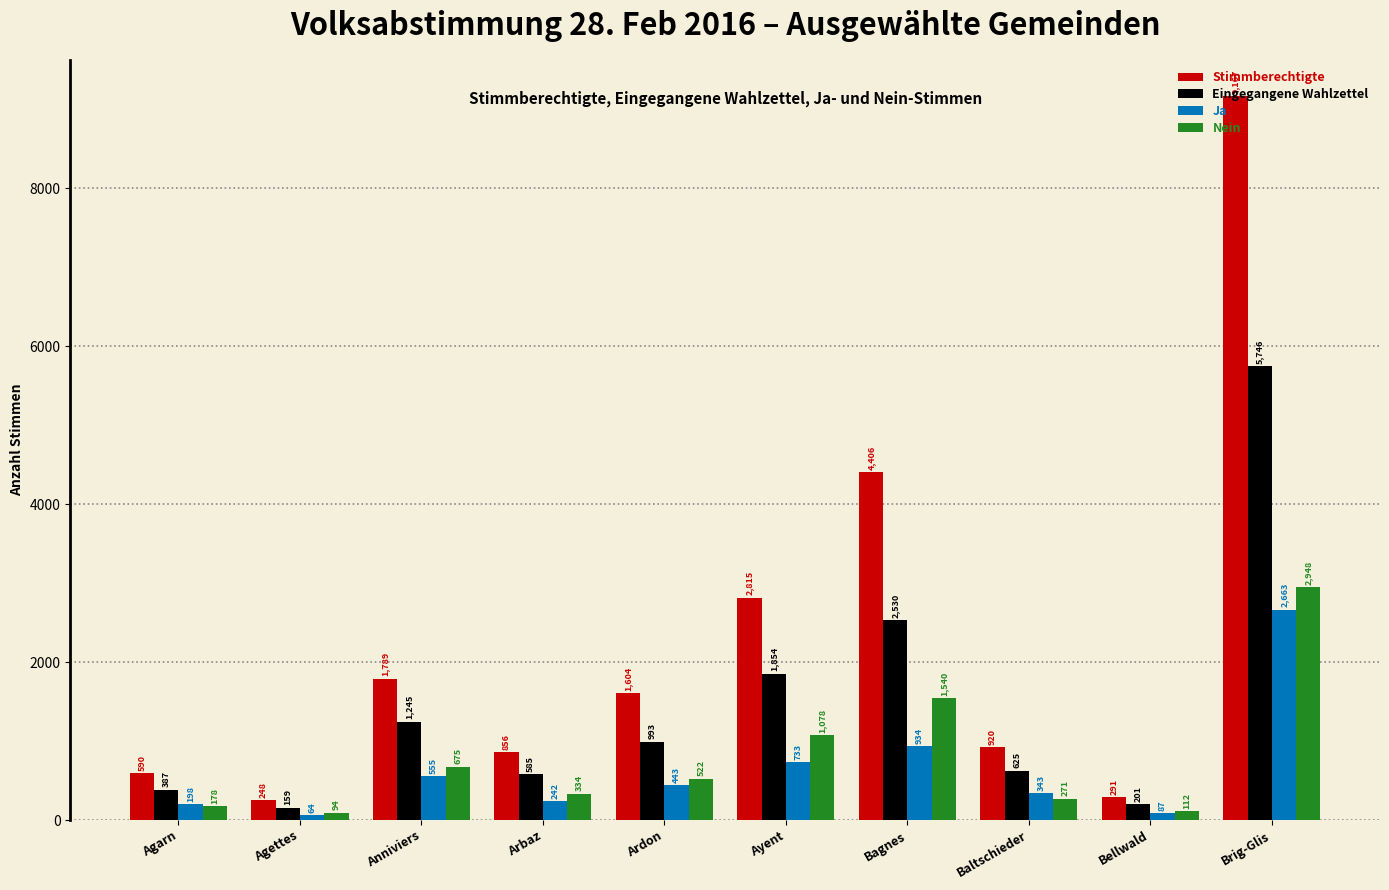

What is the smallest value displayed?

64